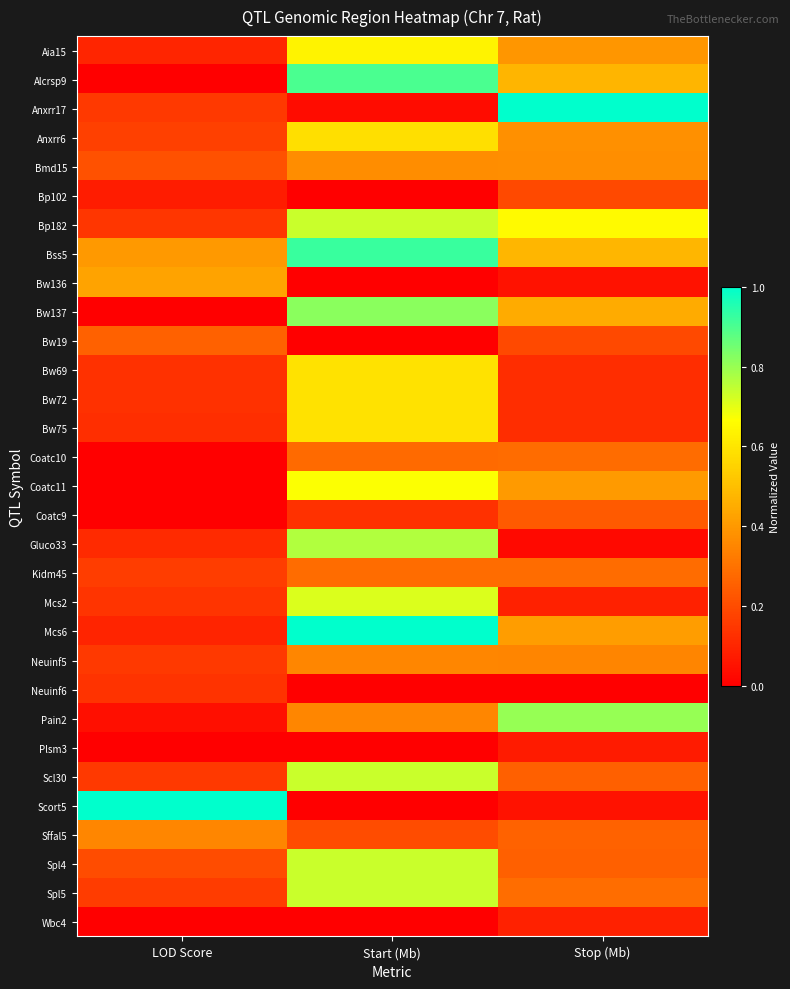

Between Start (Mb) and Stop (Mb), which is larger?

Start (Mb)